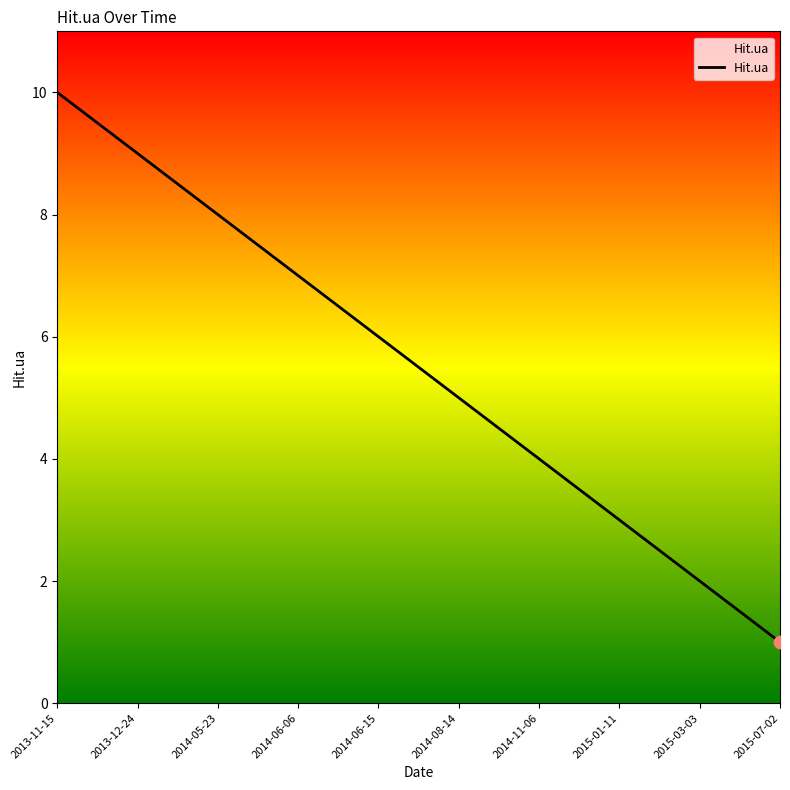

Between 2014-06-15 and 2014-08-14, which is larger?

2014-06-15